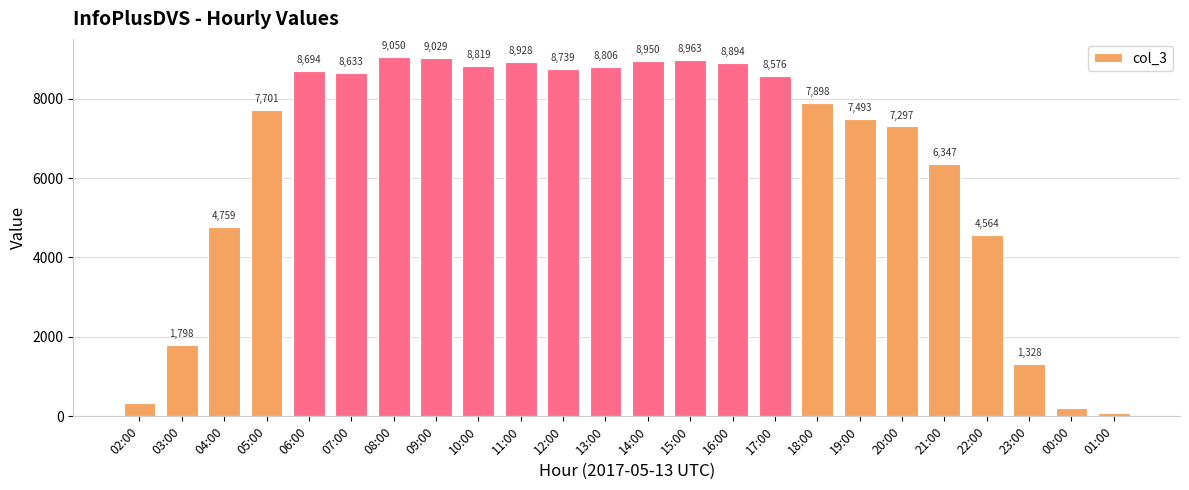

Reading left to right, extract all data points from this chart.

02:00=328	03:00=1798	04:00=4759	05:00=7701	06:00=8694	07:00=8633	08:00=9050	09:00=9029	10:00=8819	11:00=8928	12:00=8739	13:00=8806	14:00=8950	15:00=8963	16:00=8894	17:00=8576	18:00=7898	19:00=7493	20:00=7297	21:00=6347	22:00=4564	23:00=1328	00:00=219	01:00=93